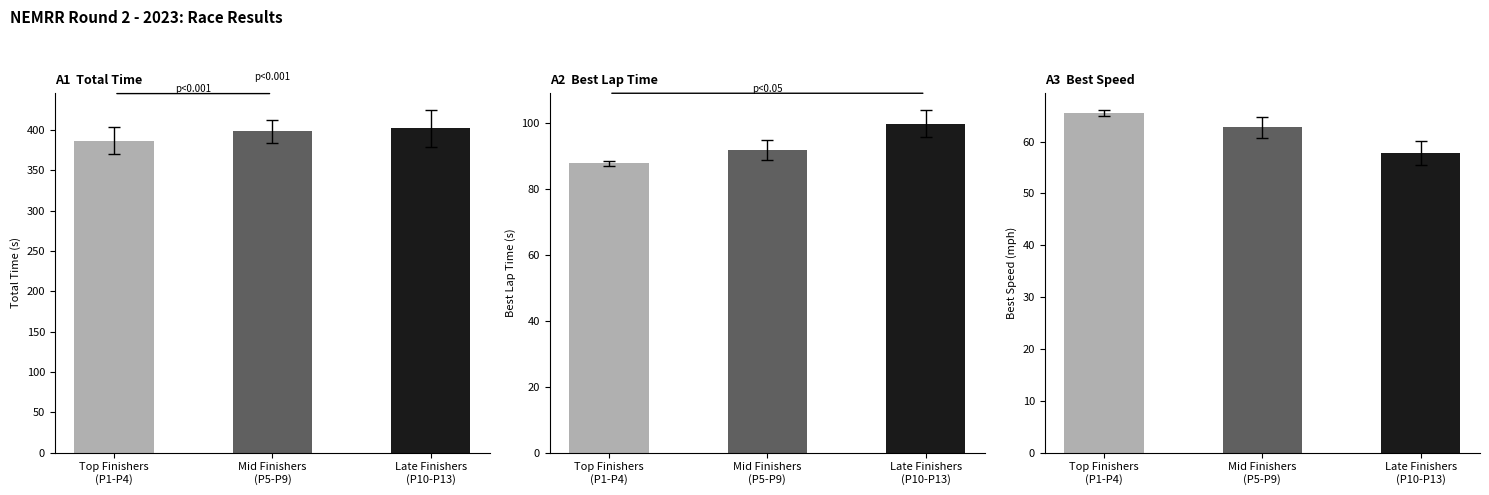

What is the total value across all series at Mid Finishers
(P5-P9)?

553.0